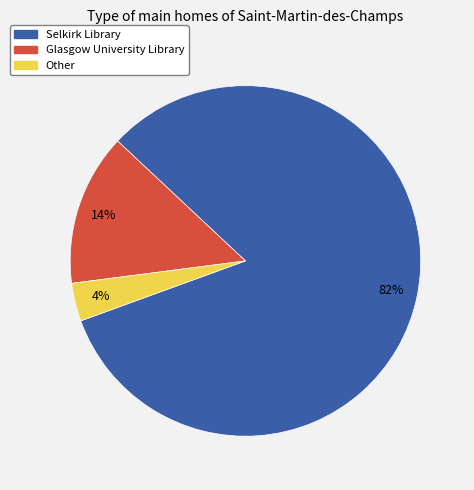

To the nearest percent, what is the average slice percentage?

33%